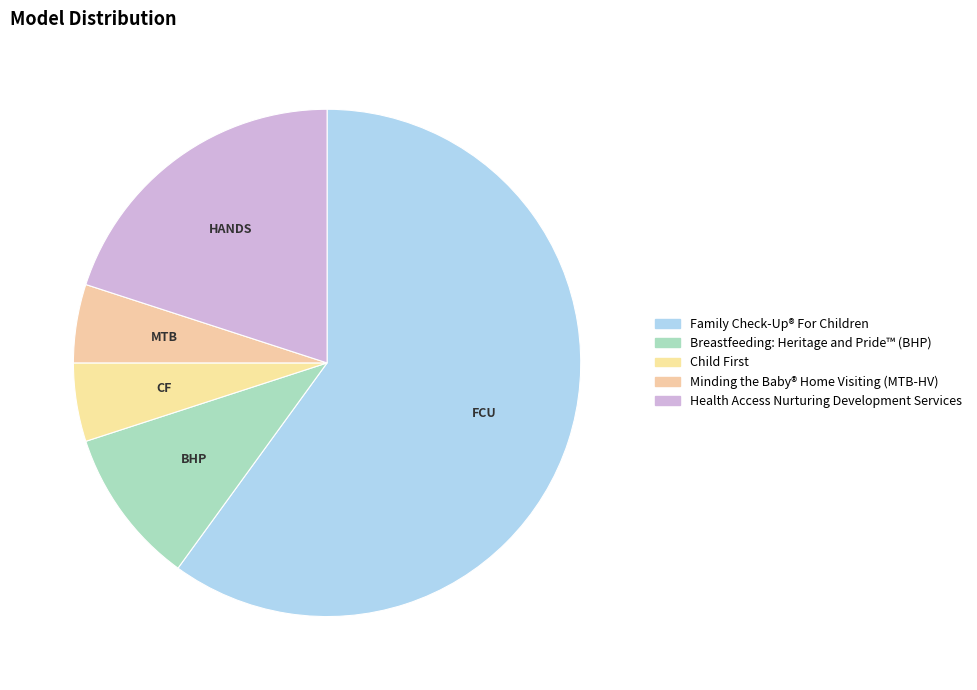

How many slices are in this pie chart?

5